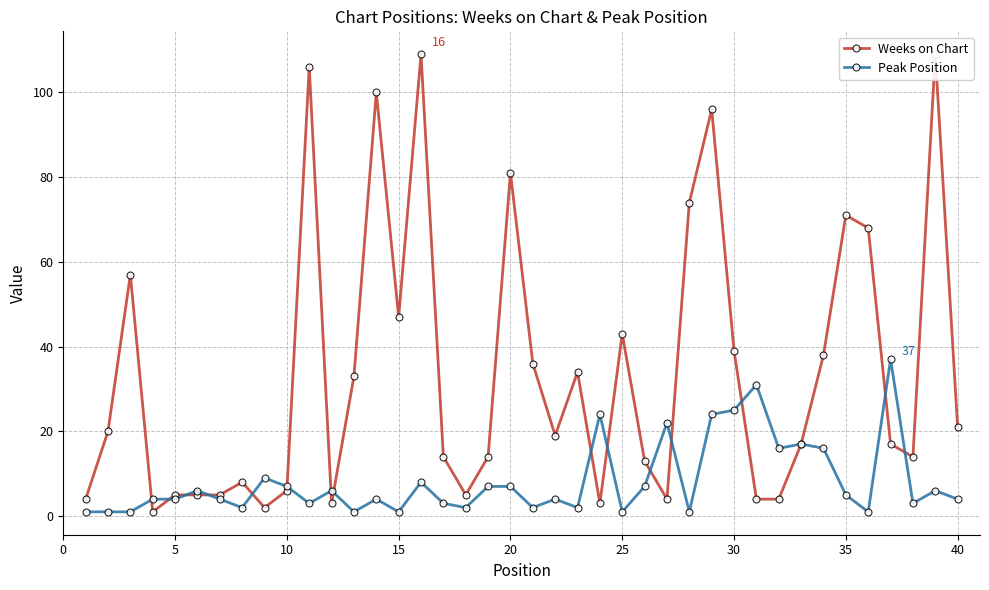

How many intersections are there between Weeks on Chart and Peak Position?

15